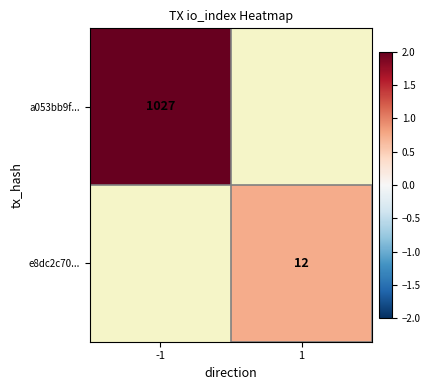

The e8dc2c70... series shows 12 at 1. True or false?

True